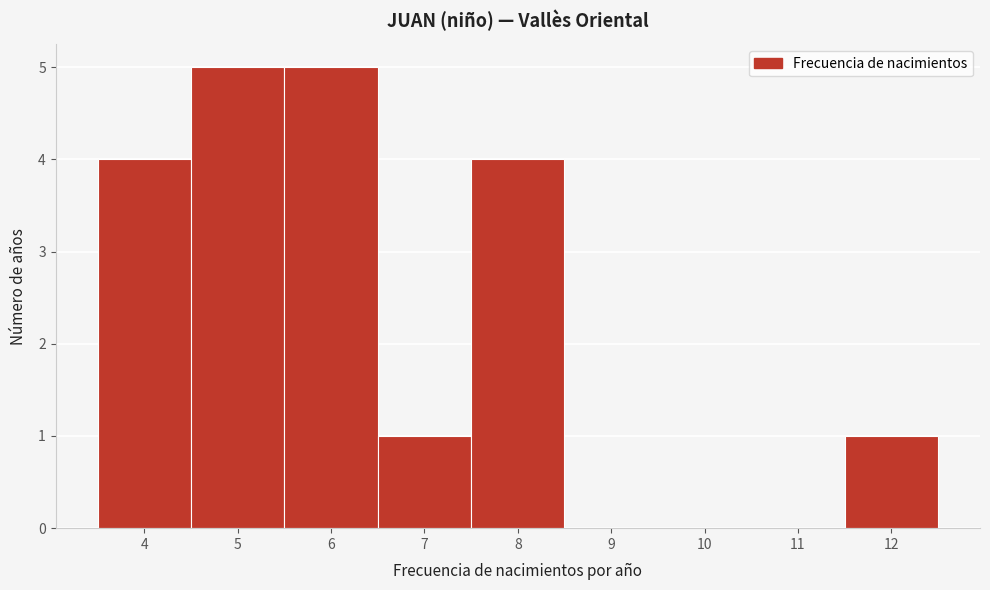

Reading left to right, transcribe this chart: for each bar, give the range it covers on the x-axis and its height. The values are not printed on the chart, so give them approximately, as read against the axis.

3.5 to 4.5: 4
4.5 to 5.5: 5
5.5 to 6.5: 5
6.5 to 7.5: 1
7.5 to 8.5: 4
8.5 to 9.5: 0
9.5 to 10.5: 0
10.5 to 11.5: 0
11.5 to 12.5: 1